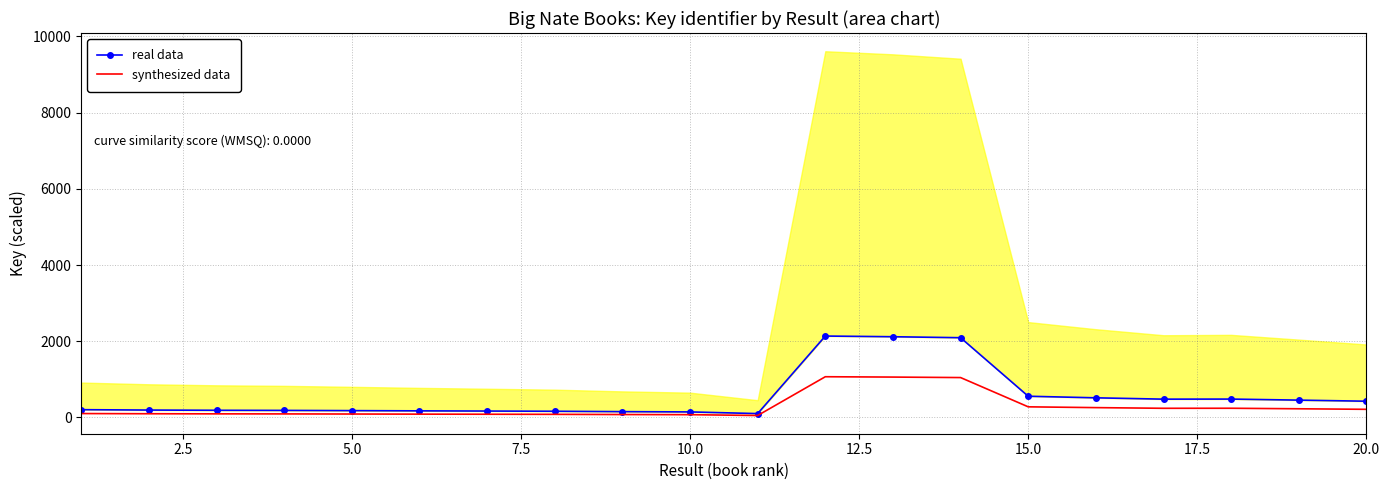

Which series has the widest spread of values?

real data